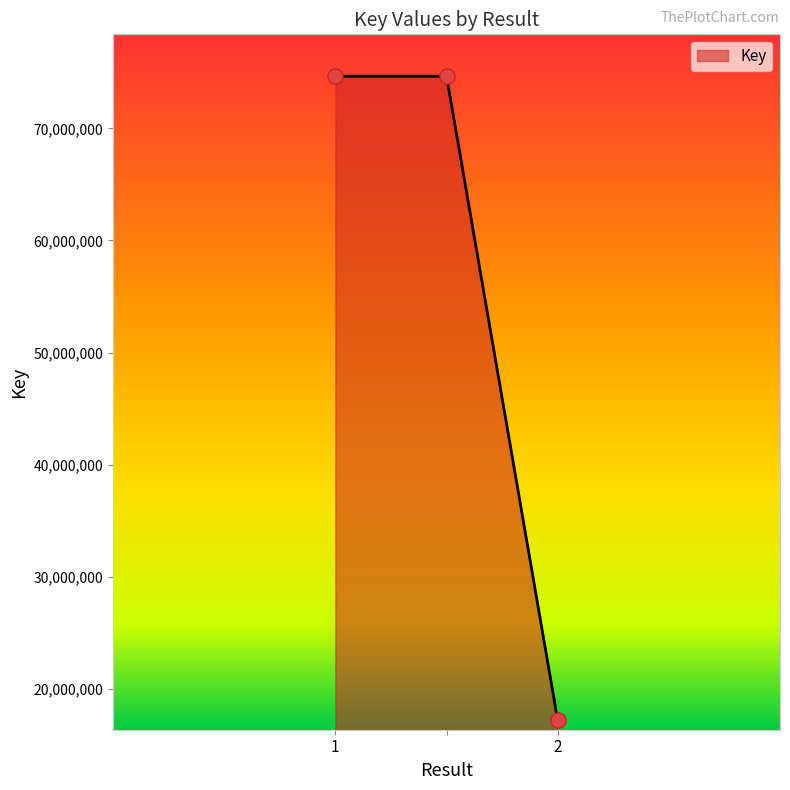

What is the sum of all values?

166522638